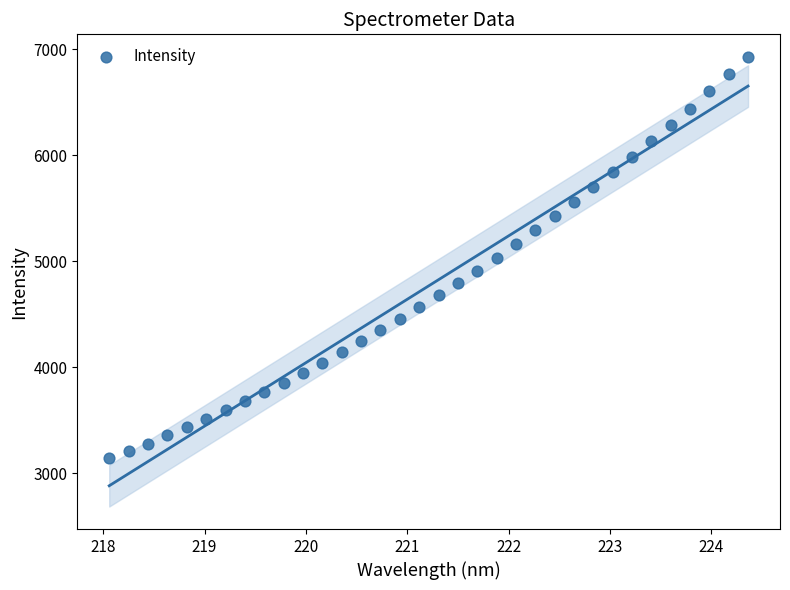

What is the range of X values (max minus min)?

6.3